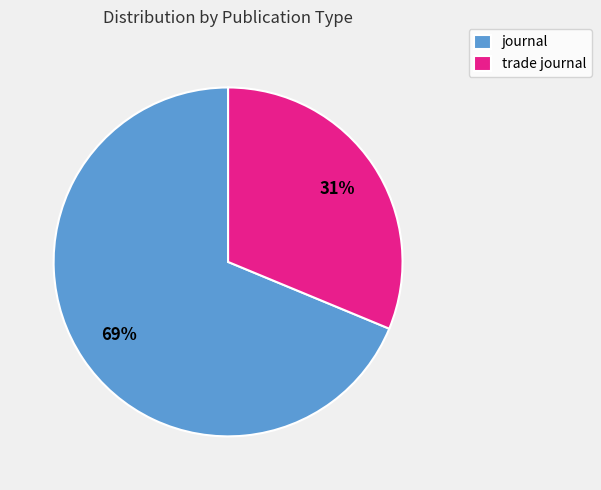

Do trade journal and journal together represent more than half of the pie?

Yes